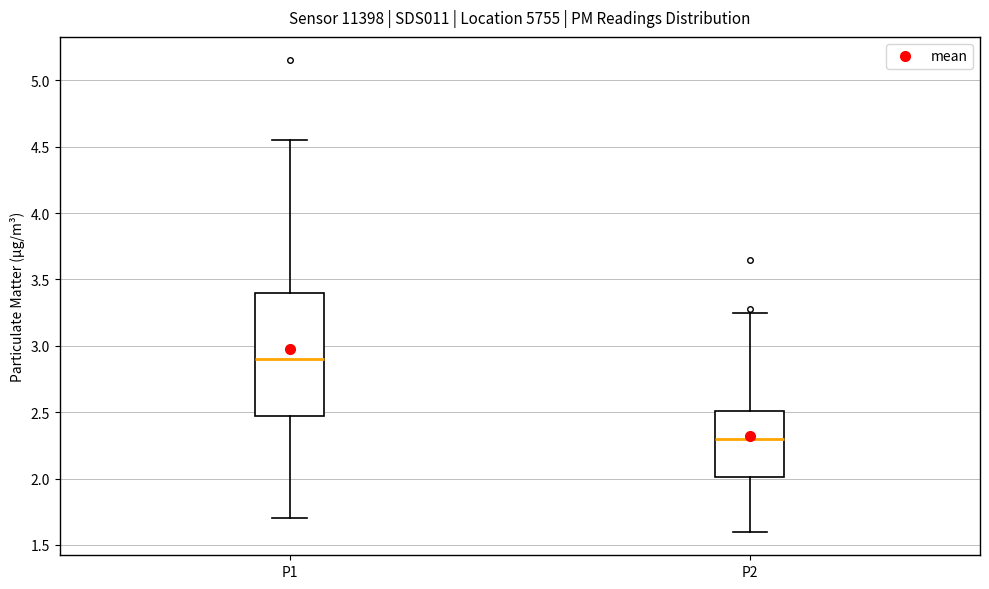

Where is the upper edge of the box for P1 on the y-axis? The values are not printed on the chart, so give them approximately, as read against the axis.

3.40